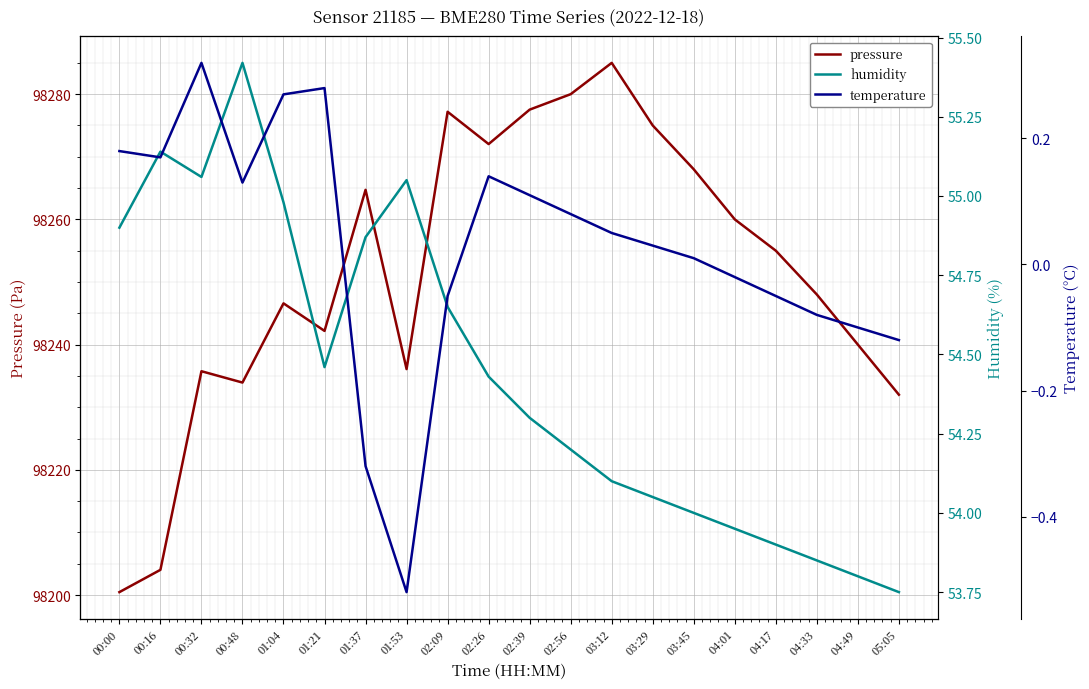

Reading right to left, extract all data points from this chart.

pressure: 98232.0	98240.0	98248.0	98255.0	98260.0	98268.0	98275.0	98285.0	98280.0	98277.5	98272.0	98277.2	98236.1	98264.7	98242.2	98246.6	98233.9	98235.8	98204.0	98200.5
humidity: 53.8	53.8	53.9	53.9	54.0	54.0	54.0	54.1	54.2	54.3	54.4	54.6	55.0	54.9	54.5	55.0	55.4	55.1	55.1	54.9
temperature: -0.1	-0.1	-0.1	-0.1	-0.0	0.0	0.0	0.1	0.1	0.1	0.1	-0.1	-0.5	-0.3	0.3	0.3	0.1	0.3	0.2	0.2